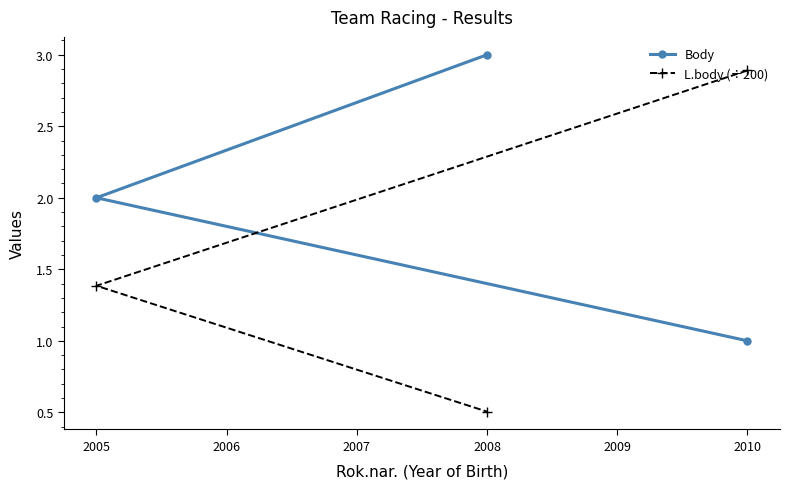

What is the difference between the highest and lowest values at 2008?

2.5